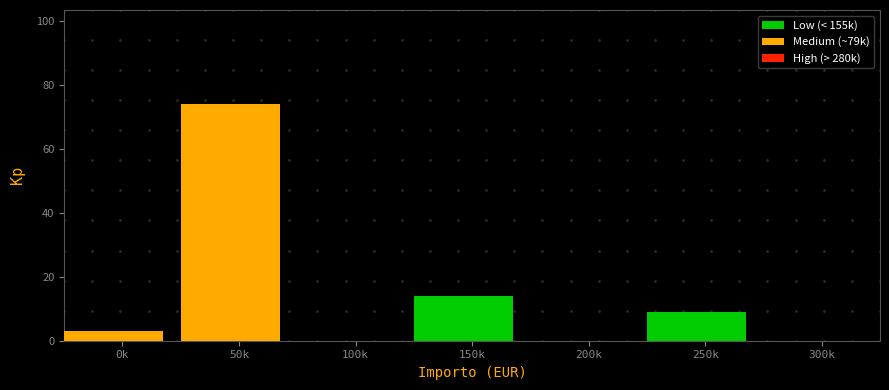

Reading right to left, list all the values displayed in this chart.

300k=0	250k=9	200k=0	150k=14	100k=0	50k=74	0k=3